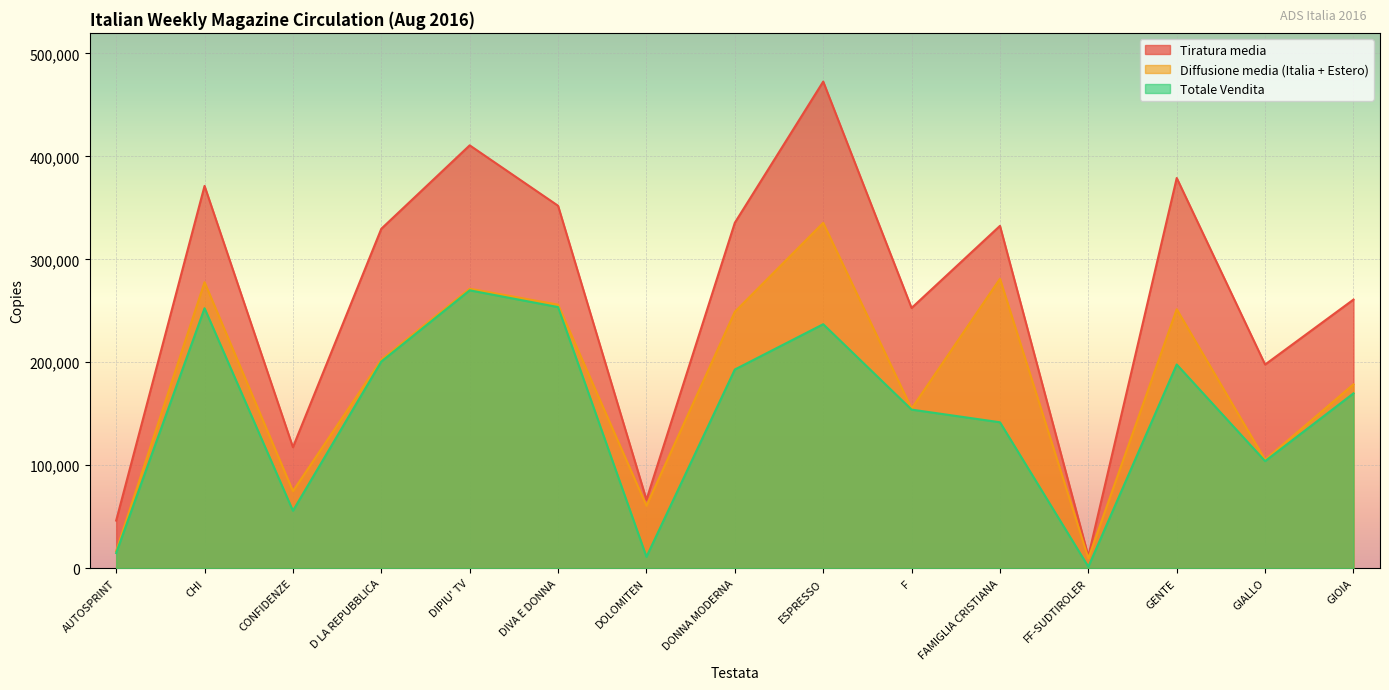

List the series in order of their overall mean, lowest first.

Totale Vendita, Diffusione media (Italia + Estero), Tiratura media